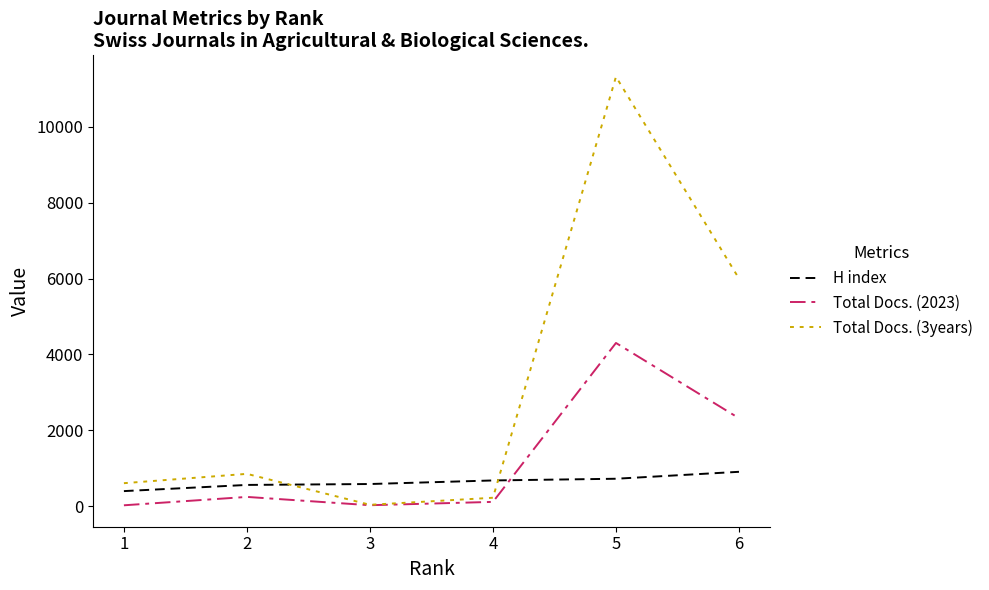

The value of Total Docs. (3years) at 3 is 37. True or false?

True